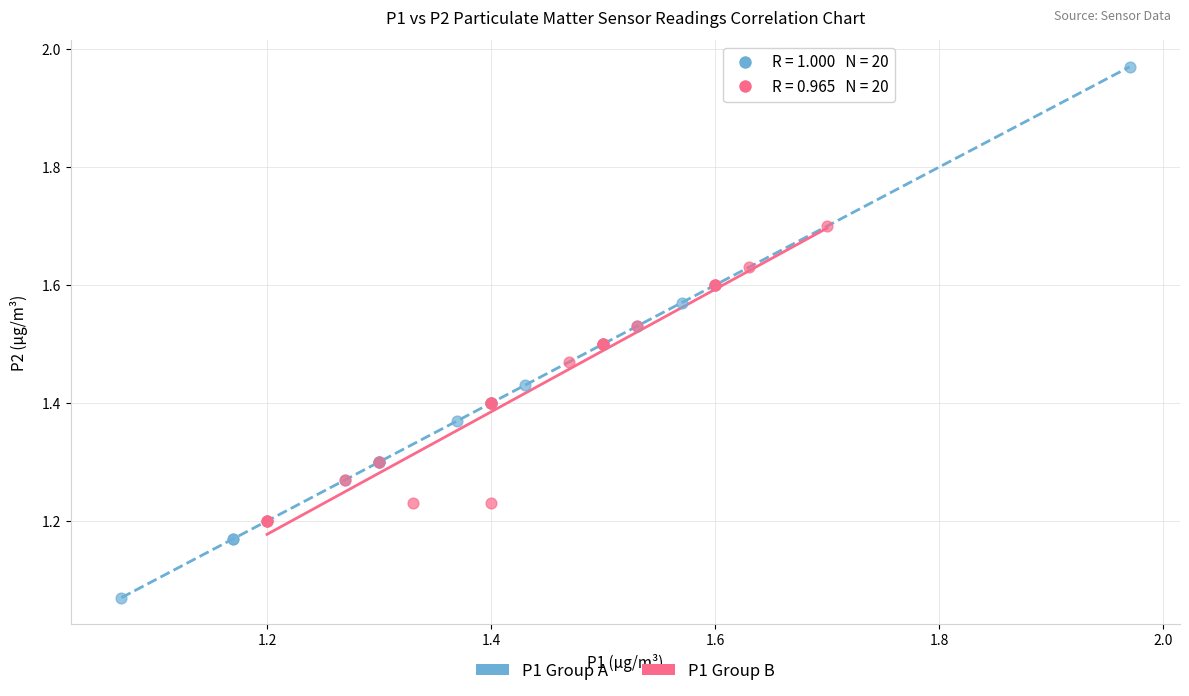

Which series has the largest Y range (max minus min)?

P1 Group A